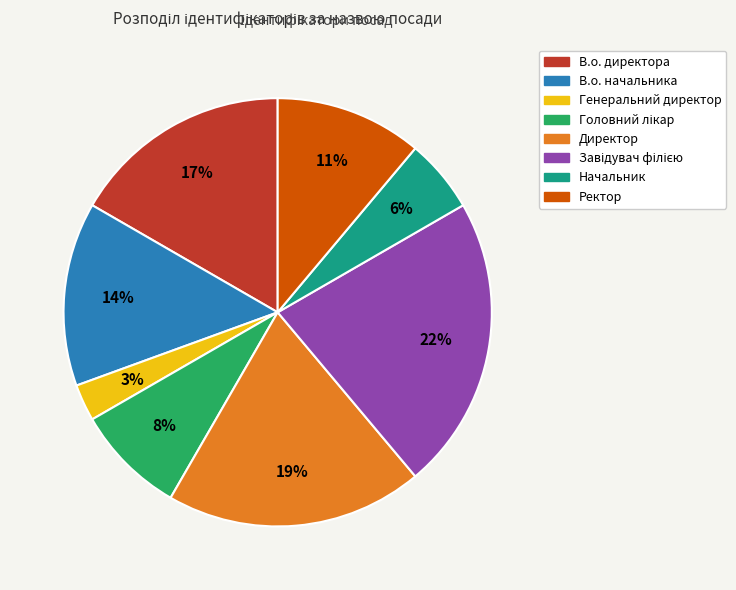

How many slices are in this pie chart?

8